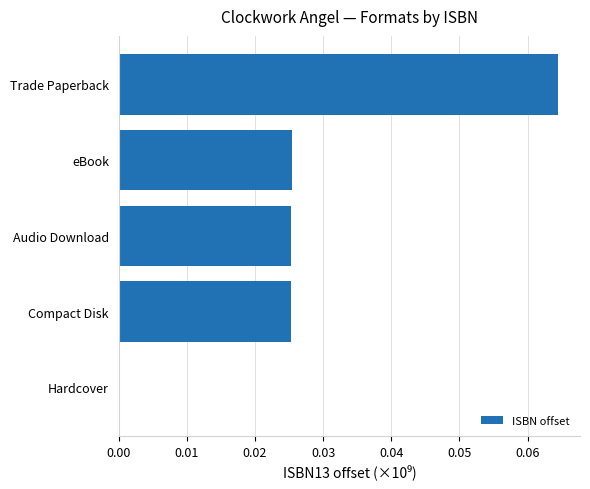

The chart shows a value of 0.0 at Hardcover. True or false?

True